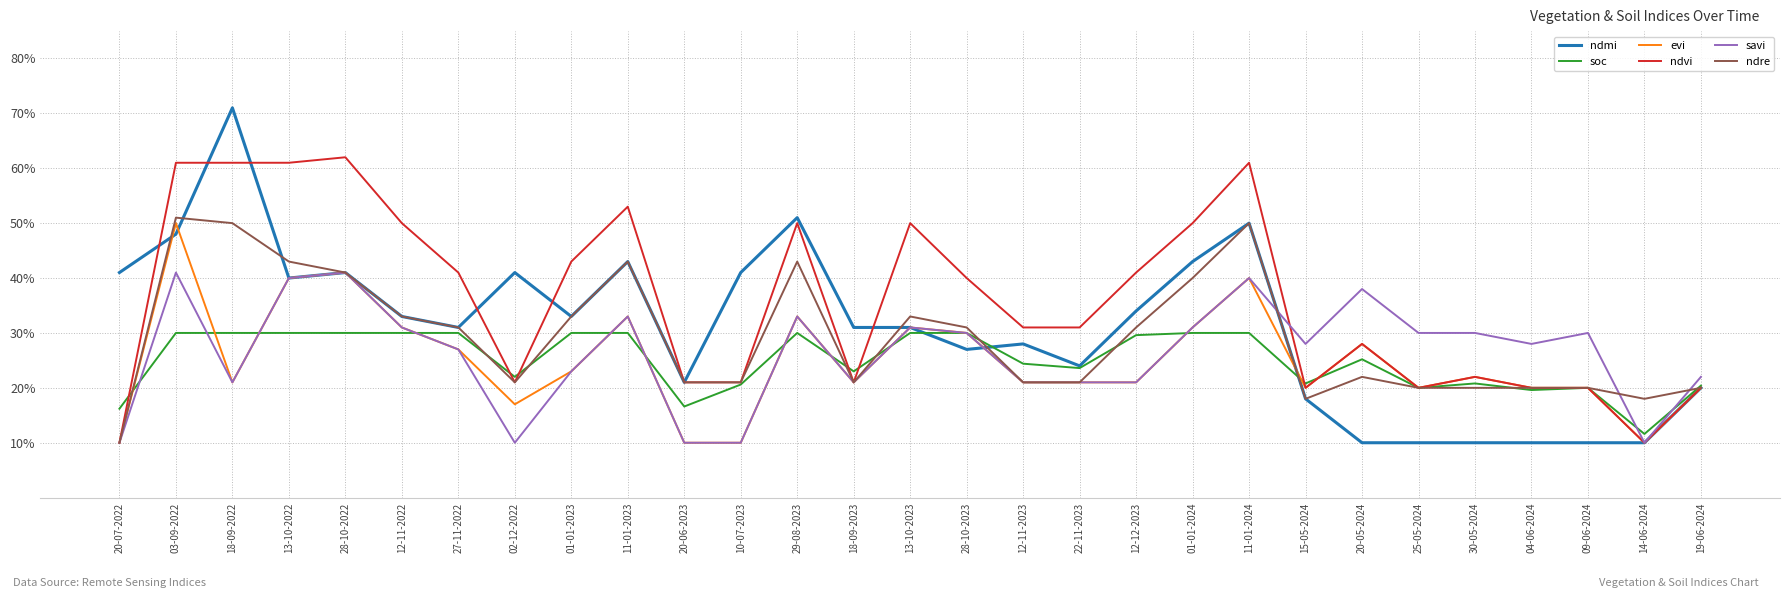

True or false: ndmi has a value of 0.3 at 12-11-2022.

True